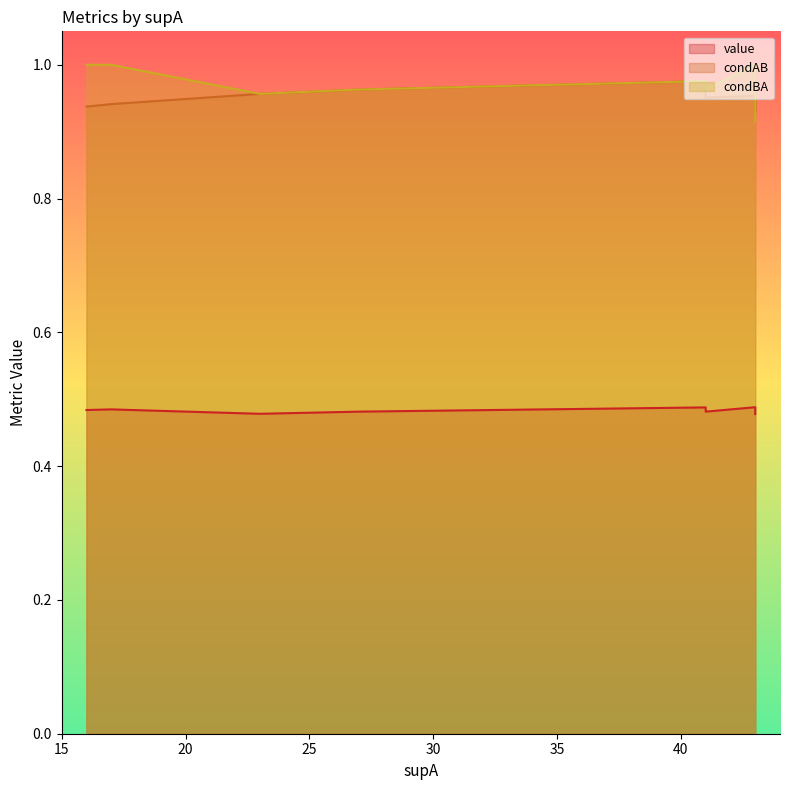

Reading left to right, transcribe all the data shown in this chart.

value: 0.5	0.5	0.5	0.5	0.5	0.5	0.5	0.5	0.5	0.5	0.5	0.5	0.5	0.5	0.5	0.5
condAB: 1.0	1.0	0.9	0.9	0.9	0.9	0.9	0.9	0.9	0.9	0.9	1.0	1.0	1.0	1.0	1.0
condBA: 1.0	1.0	1.0	1.0	1.0	1.0	1.0	1.0	1.0	1.0	1.0	1.0	1.0	1.0	1.0	0.9